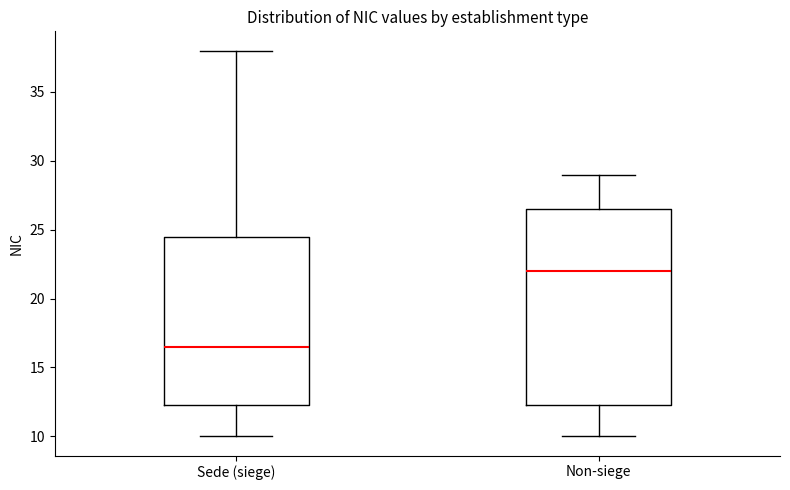

Which box has the highest median line?

Non-siege